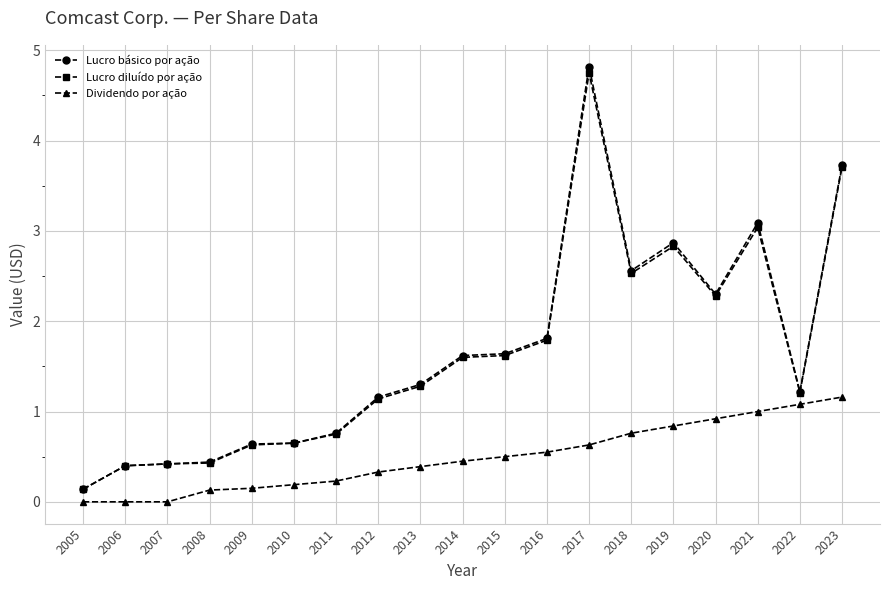

What is the sum of the Lucro diluído por ação values at 2014 and 2005?

1.7